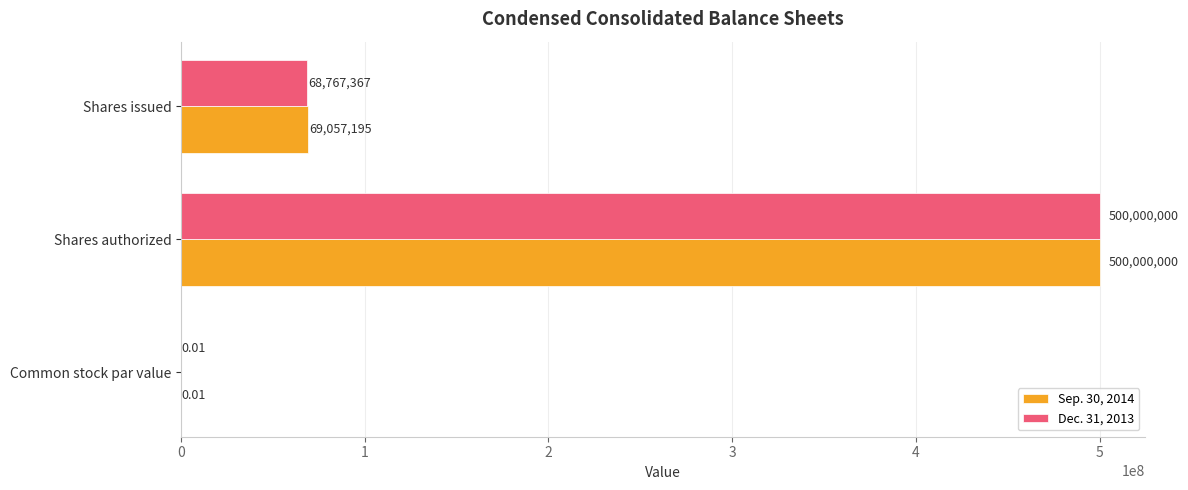

Where is Dec. 31, 2013 nearest to the value 250000000?

Shares issued